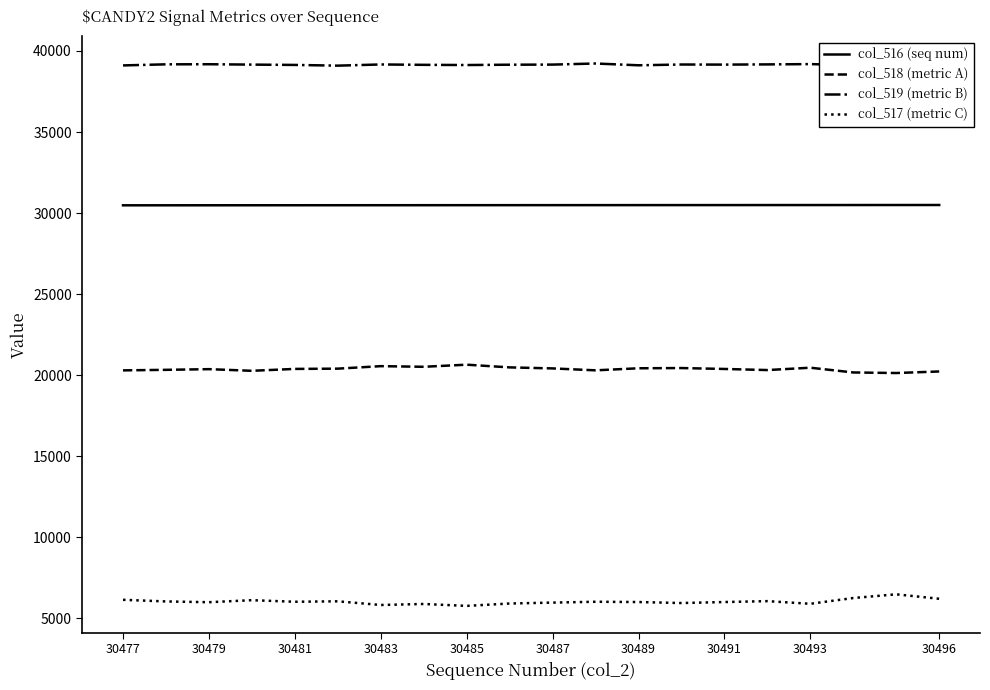

Is this an area chart (filled region under the line)?

No